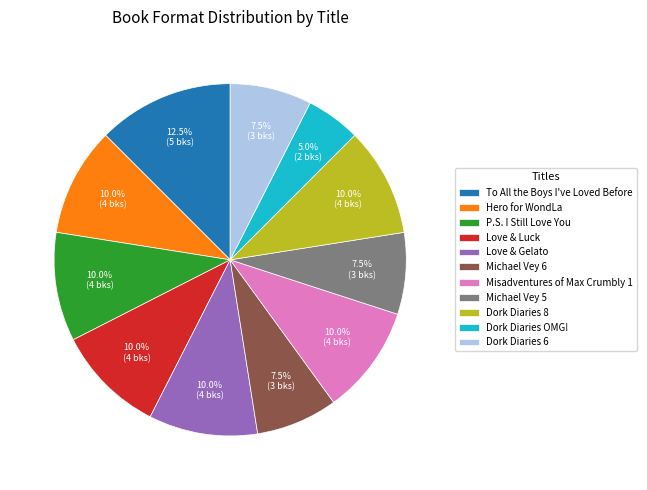

Does Michael Vey 5 represent more than half of the total?

No